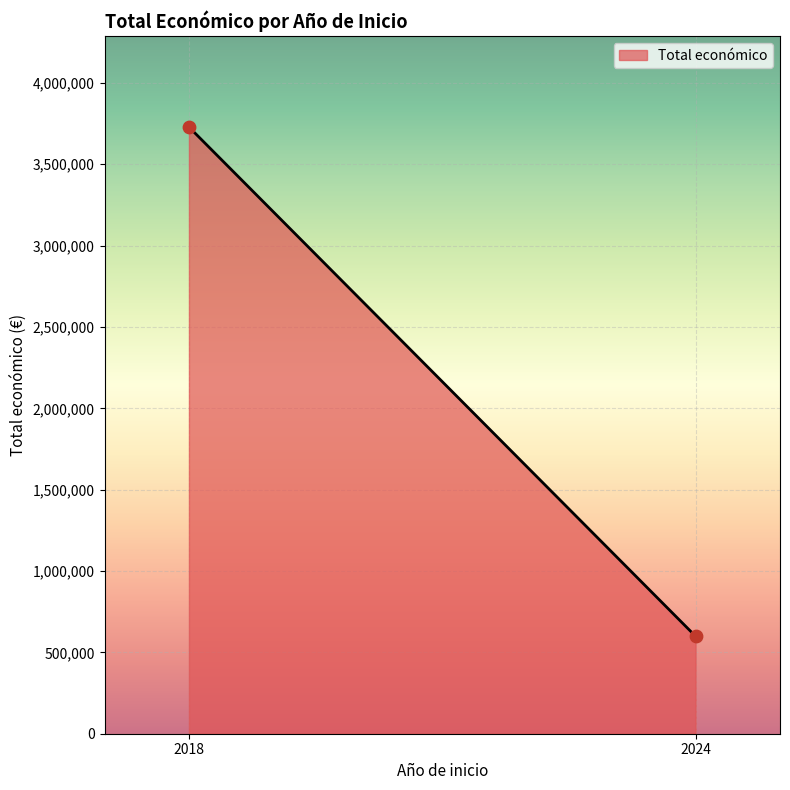

What is the average X value?

2021